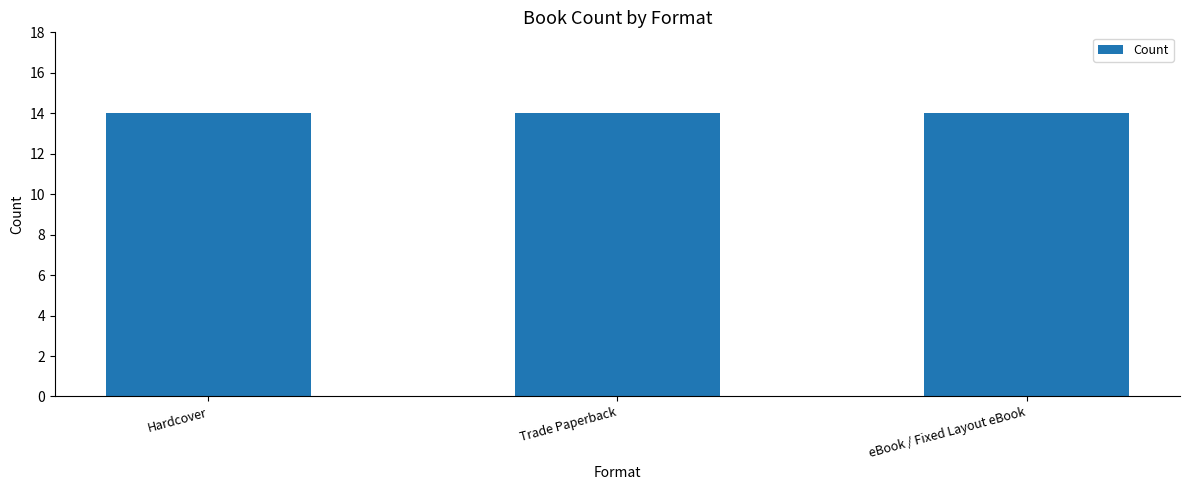

Which has a higher value, Hardcover or eBook / Fixed Layout eBook?

eBook / Fixed Layout eBook